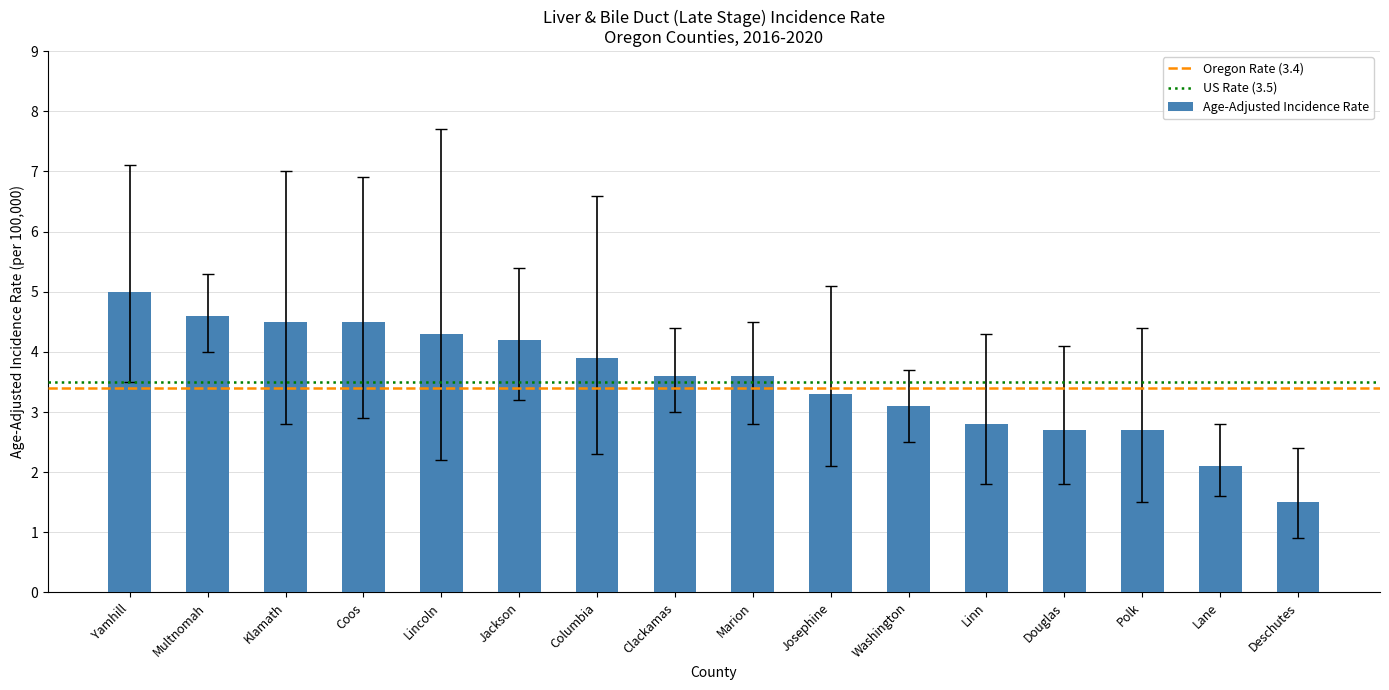

The value at Deschutes is 1.5. True or false?

True